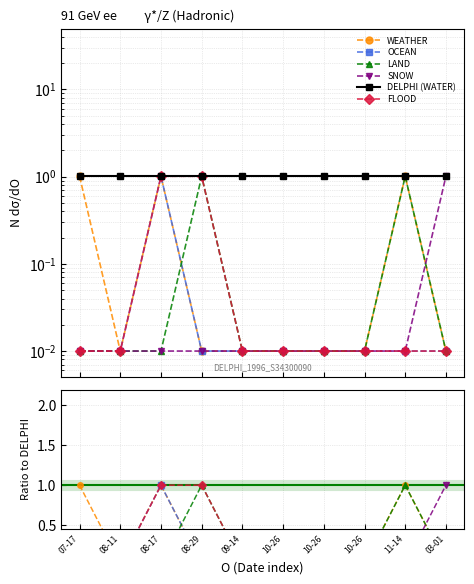

At which label is WEATHER closest to 0?

08-11